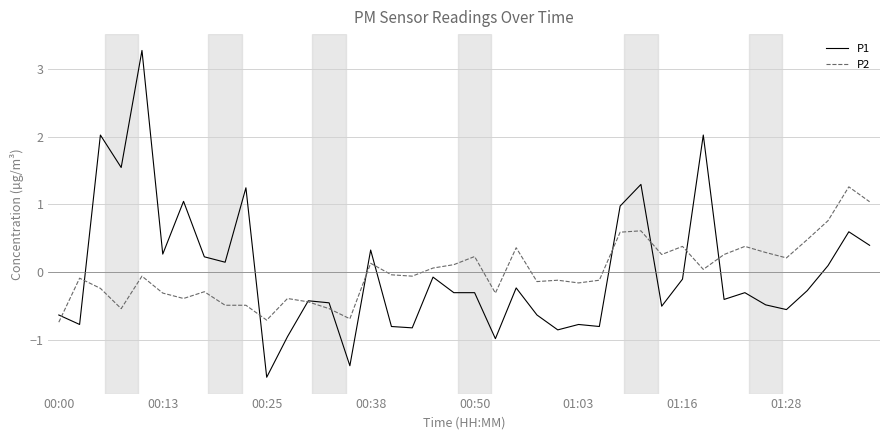

True or false: P1 and P2 intersect in this chart.

True